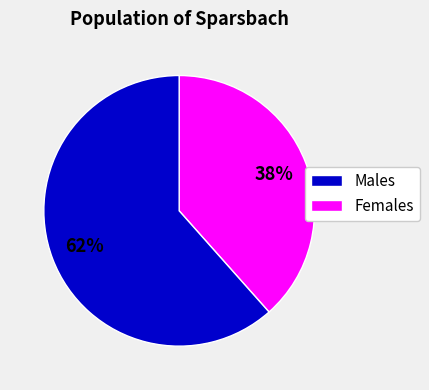

To the nearest percent, what is the average slice percentage?

50%